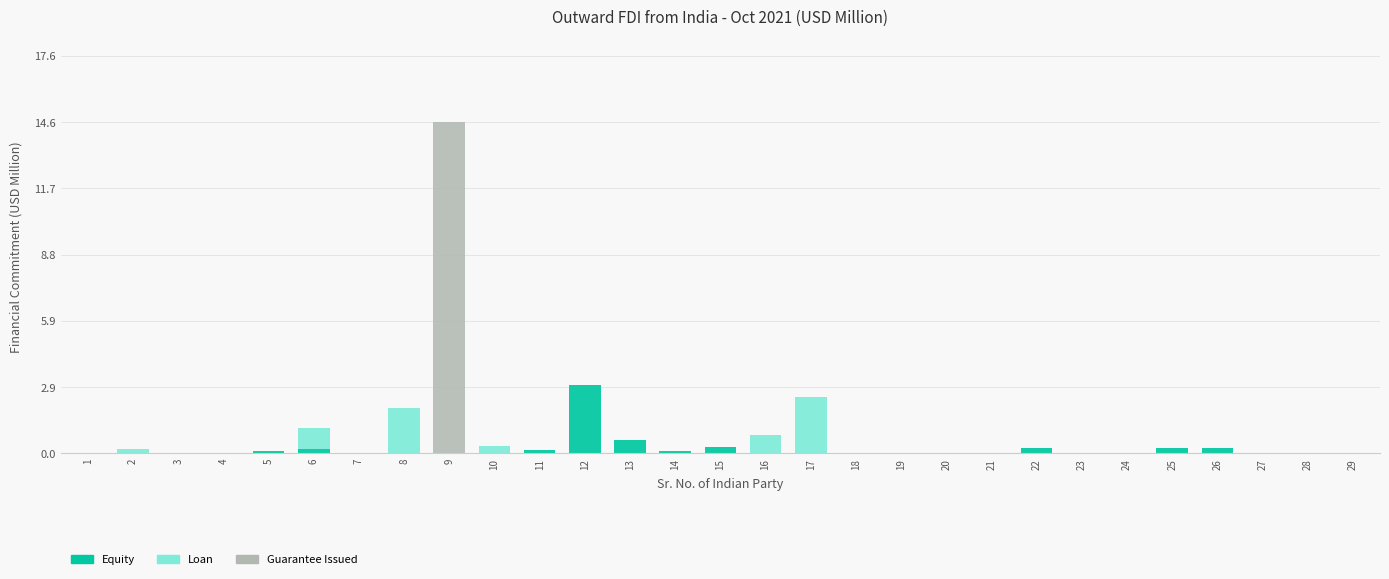

Which category has the highest value in the Equity series?

12